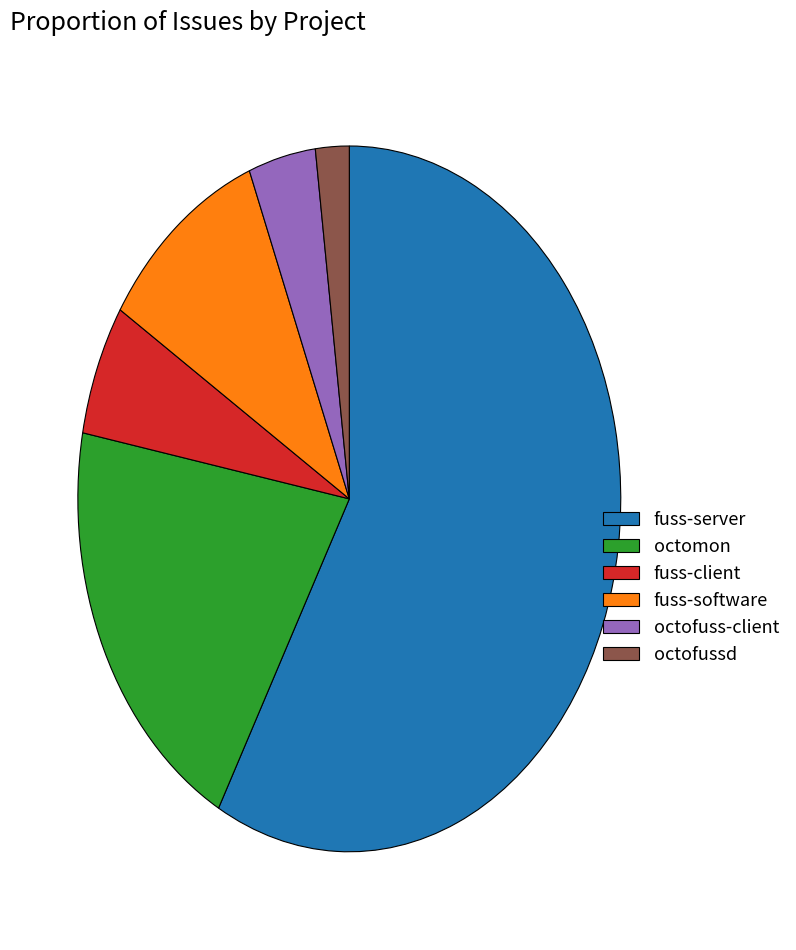

Is fuss-server the majority of the pie?

Yes